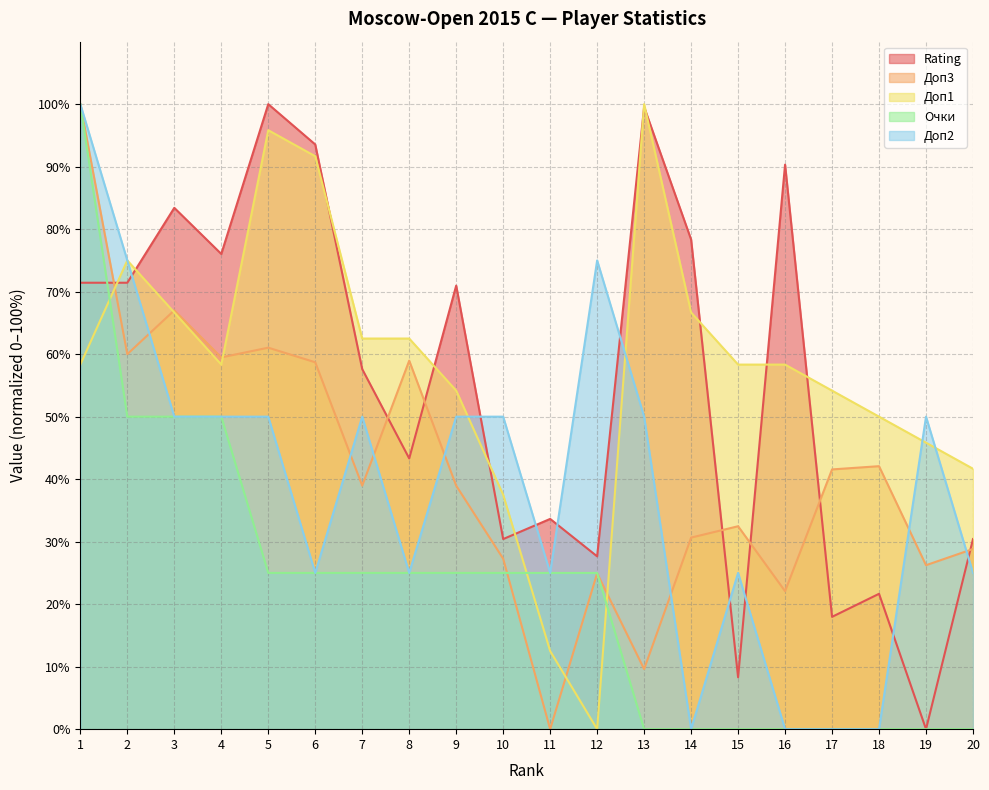

What is the total value across all series at 1?

429.8